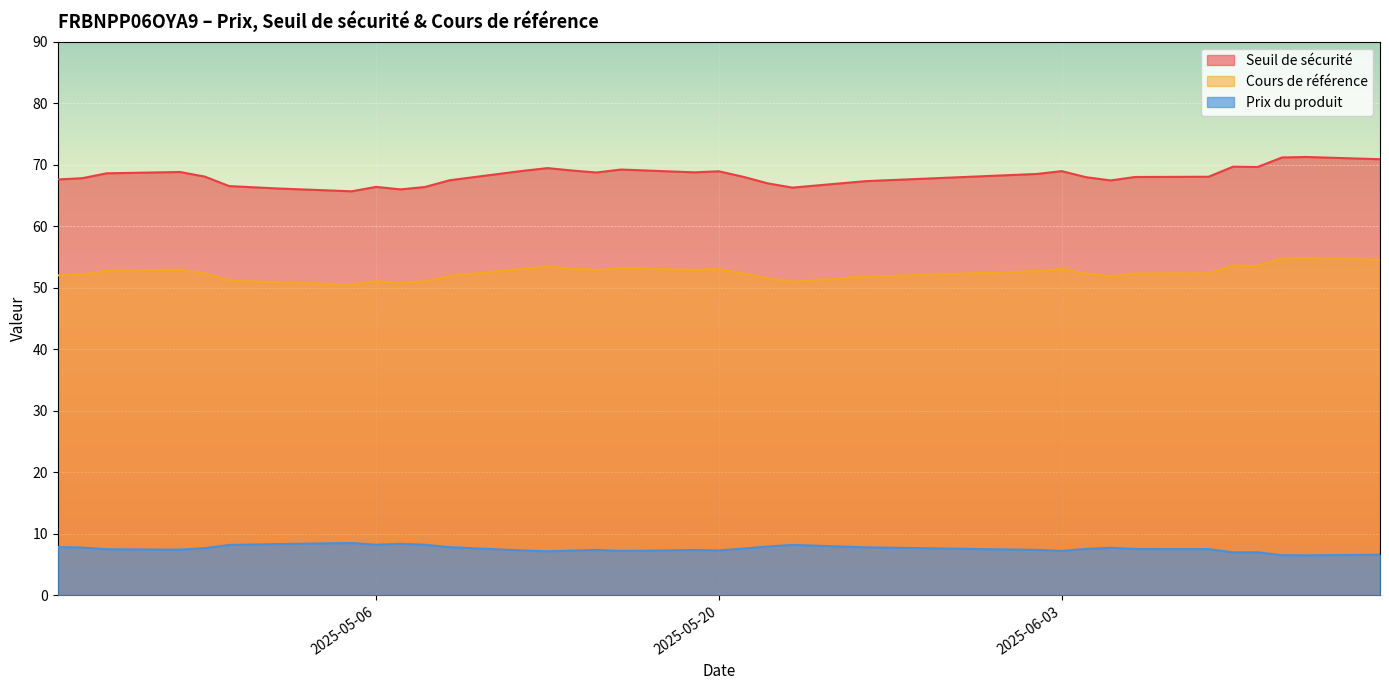

Between 2025-05-12 and 2025-04-24, which is larger?

2025-05-12